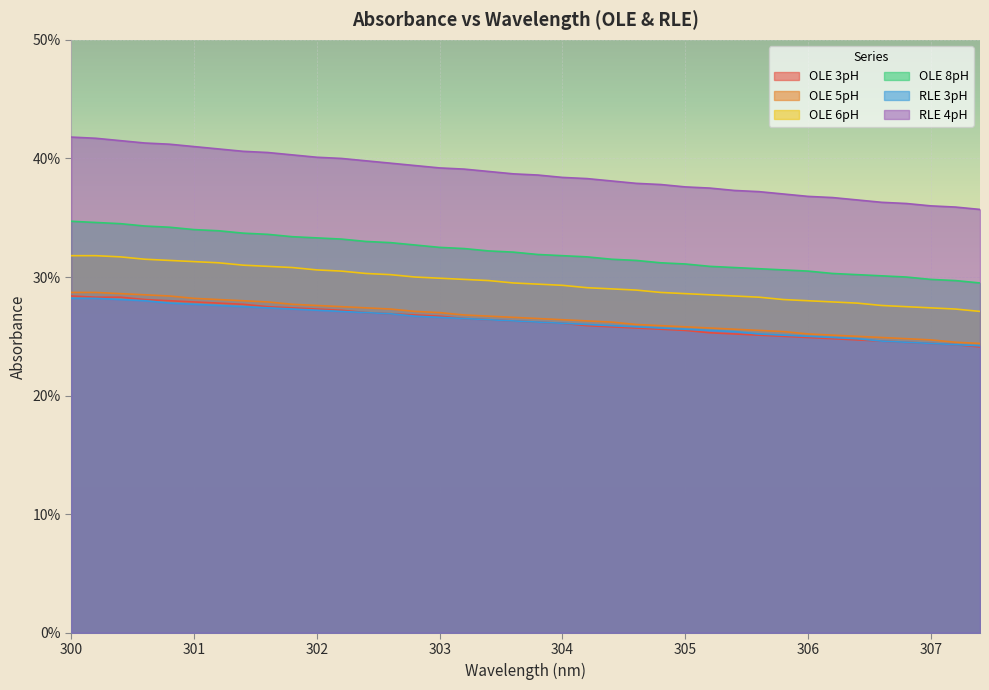

At 303.2, list the series in order from smallest to largest.

OLE 3pH, RLE 3pH, OLE 5pH, OLE 6pH, OLE 8pH, RLE 4pH